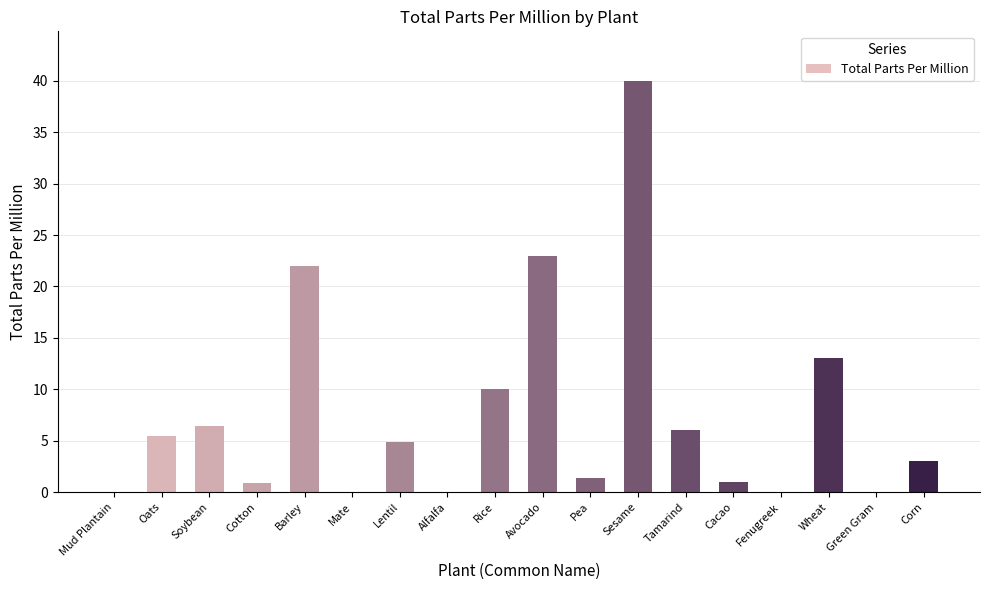

Is it true that the value at Mud Plantain is 0.0?

True